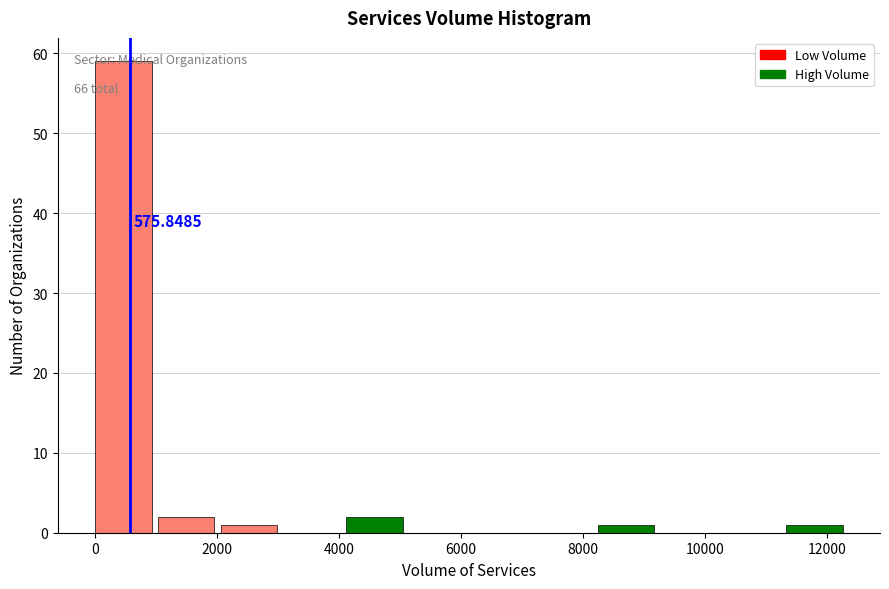

Over which range of the x-axis is the bar tallest?

0 to 1000